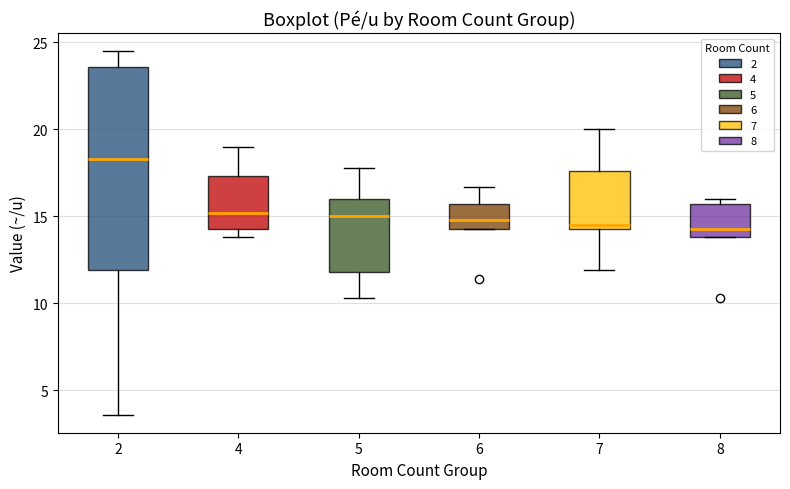

Reading left to right, transcribe this box plot: for each box, give where its median line is, the range the box spans, and where its two whiskers end, as read against the y-axis. The values are not printed on the chart, so give them approximately, as read against the axis.

2: median 18.5, box 12.0 to 23.5, whiskers 3.5 to 24.5
4: median 15.0, box 14.5 to 17.5, whiskers 14.0 to 19.0
5: median 15.0, box 12.0 to 16.0, whiskers 10.5 to 18.0
6: median 15.0, box 14.5 to 15.5, whiskers 14.5 to 16.5
7: median 14.5 (just above the box's lower edge), box 14.5 to 17.5, whiskers 12.0 to 20.0
8: median 14.5, box 14.0 to 15.5, whiskers 14.0 to 16.0